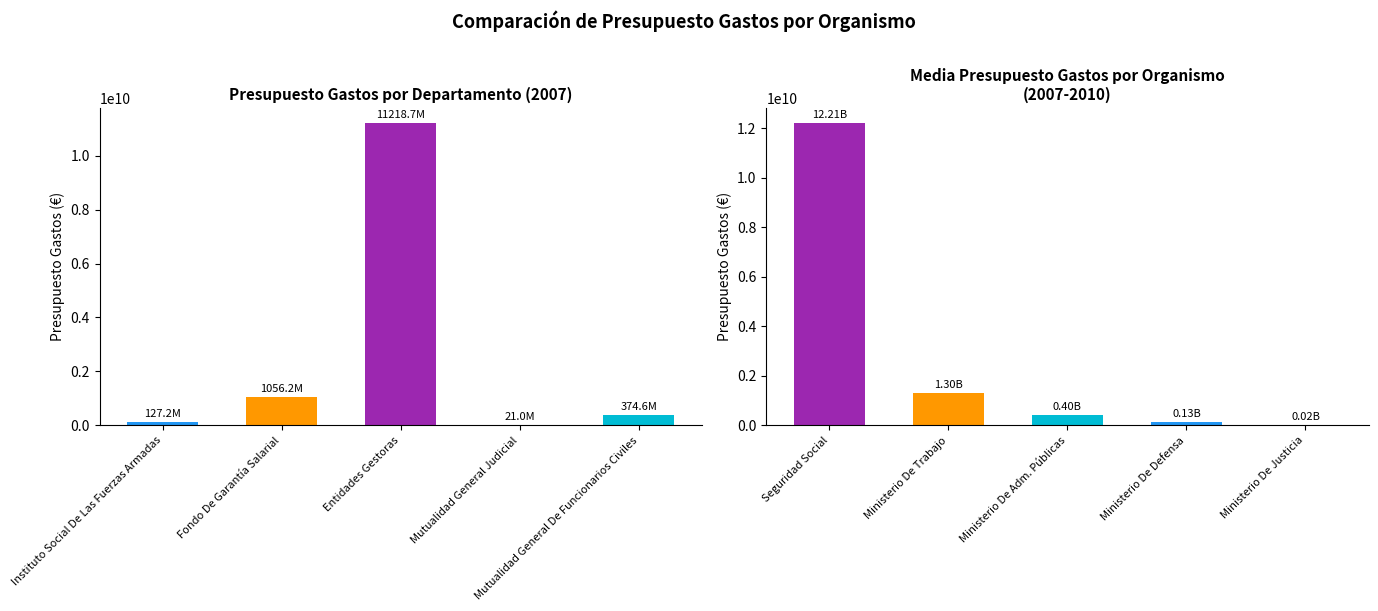

Is the value of Presupuesto Gastos at Instituto Social De Las Fuerzas Armadas greater than the value of Media Presupuesto Gastos at Mutualidad General De Funcionarios Civiles?

Yes